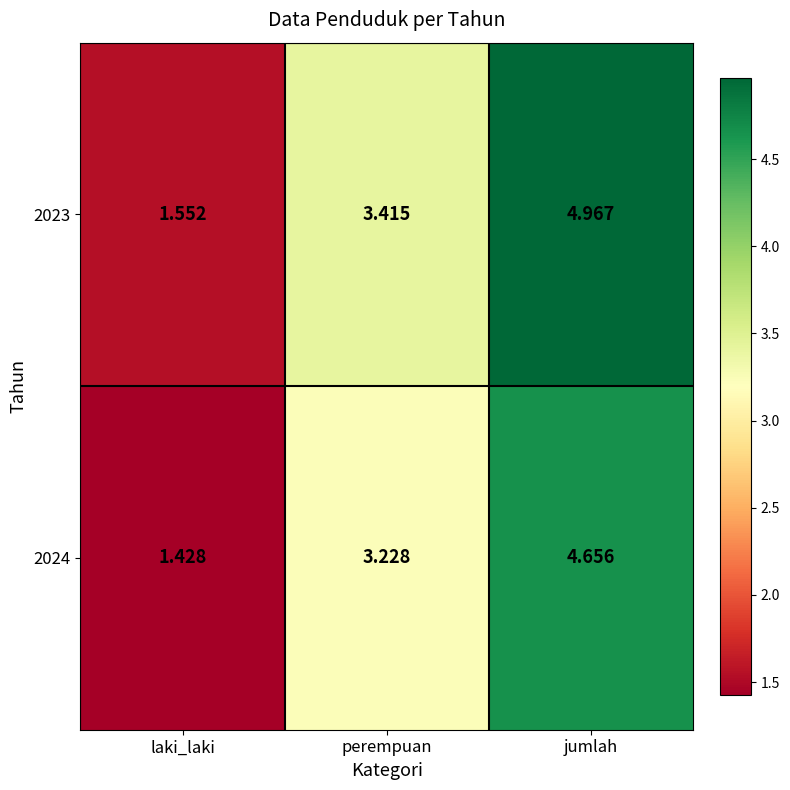

How many data points in 2023 are less than 3?

1